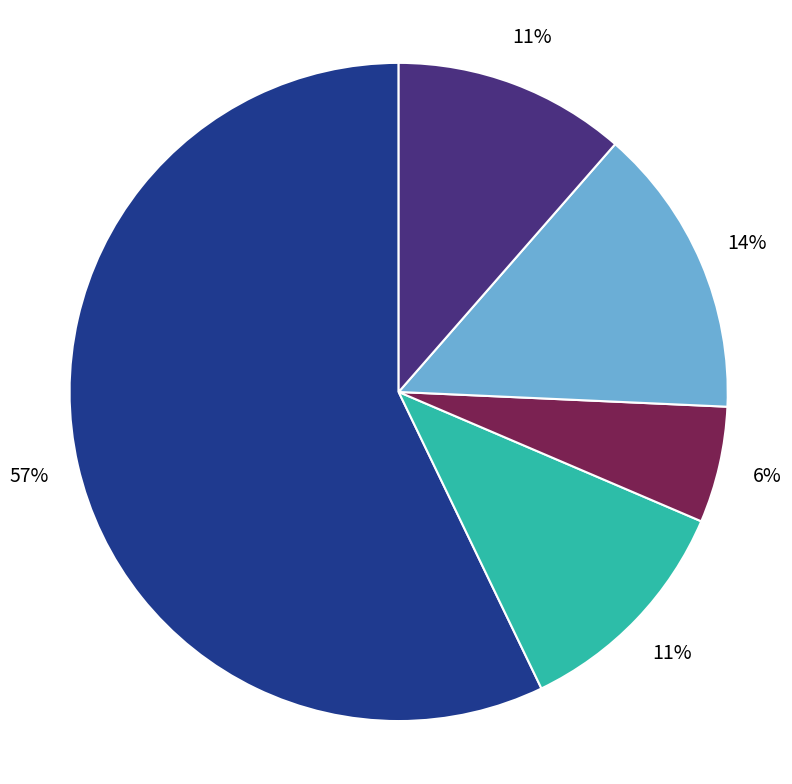

To the nearest percent, what is the average slice percentage?

20%